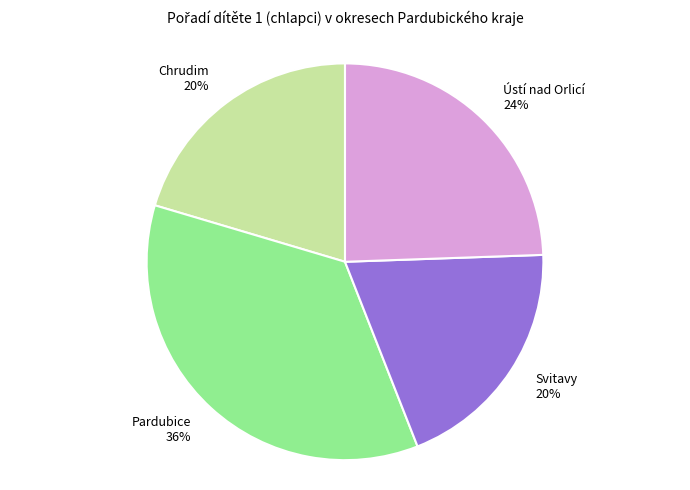

Is there any slice that represents more than half of the pie?

No